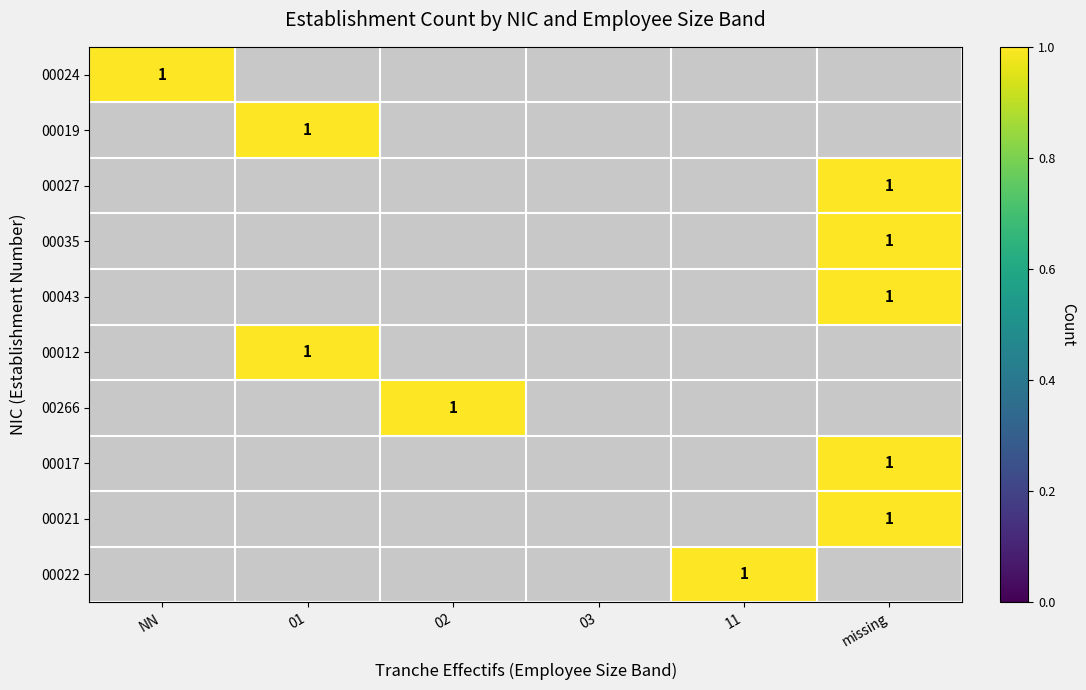

Rank the categories by missing value from highest to lowest.

2, 3, 4, 7, 8, 0, 1, 5, 6, 9